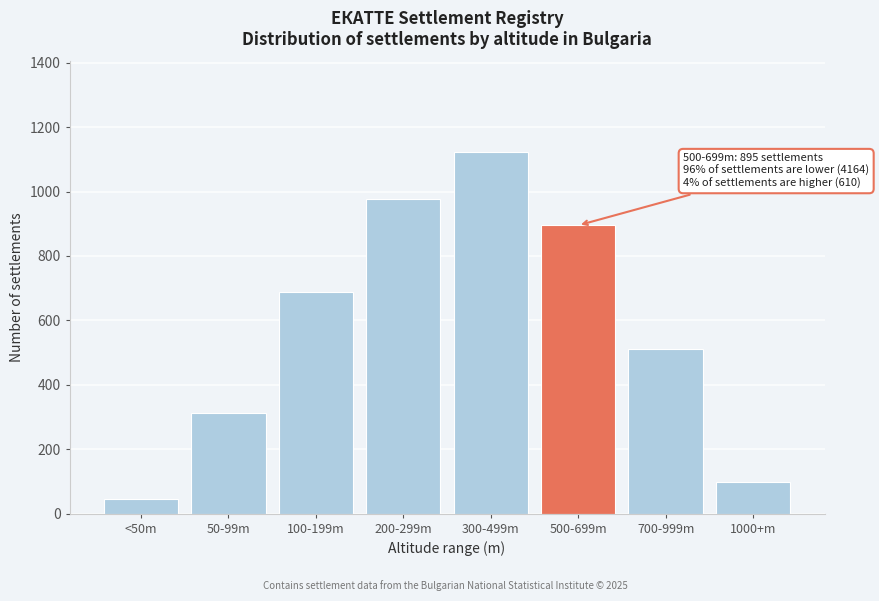

Reading left to right, what are all the values shown in this chart?

<50m=45	50-99m=312	100-199m=689	200-299m=978	300-499m=1123	500-699m=895	700-999m=512	1000+m=98